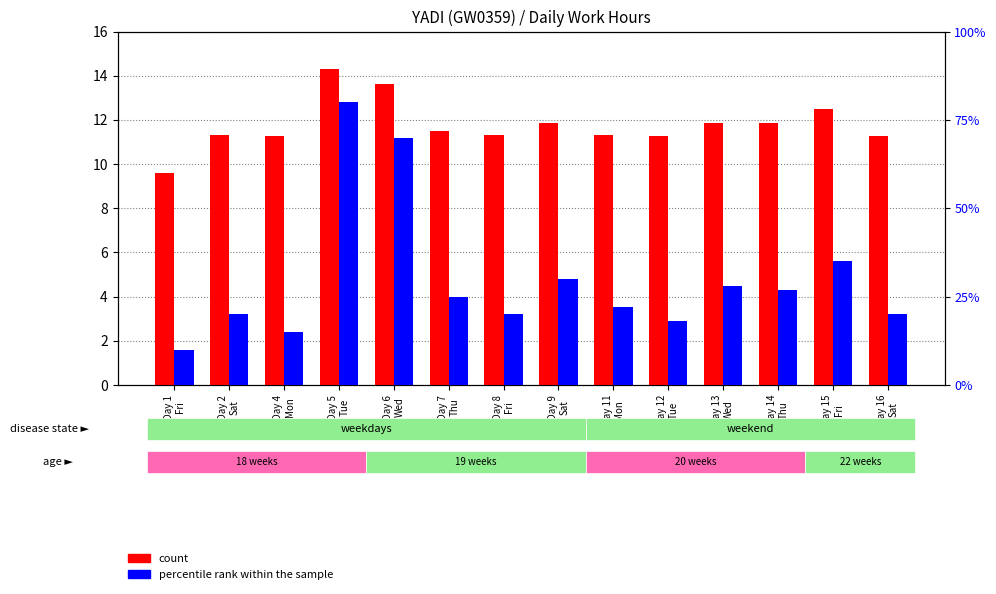

What is the sum of the count values at Day 12
Tue and Day 7
Thu?

22.8